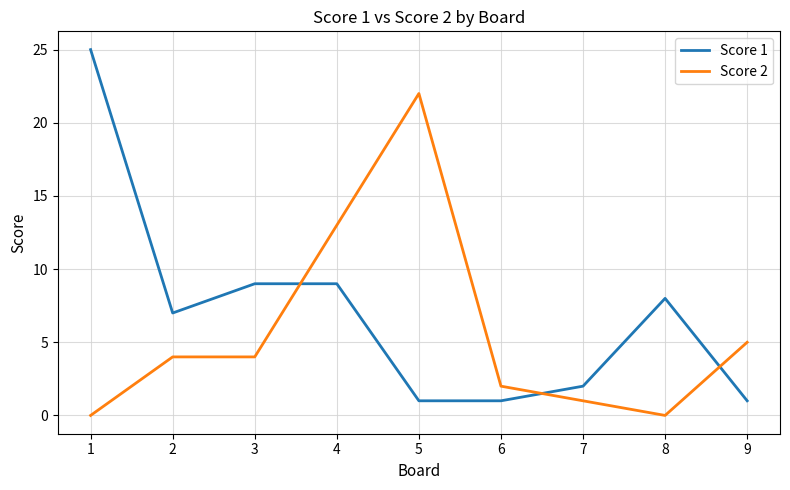

What is the maximum value shown in the chart?

25